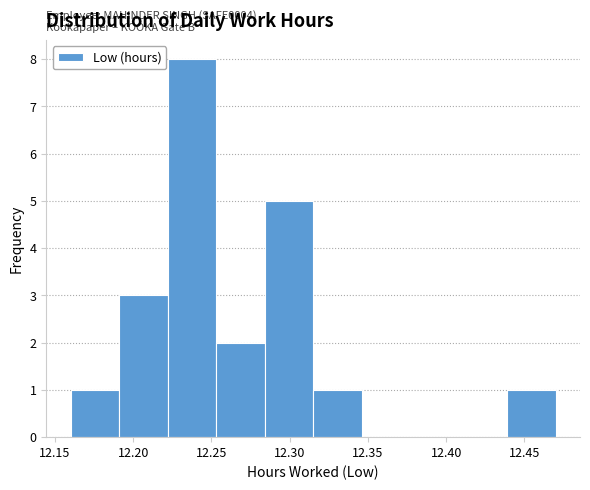

Over which range of the x-axis is the bar tallest?

12.222 to 12.253